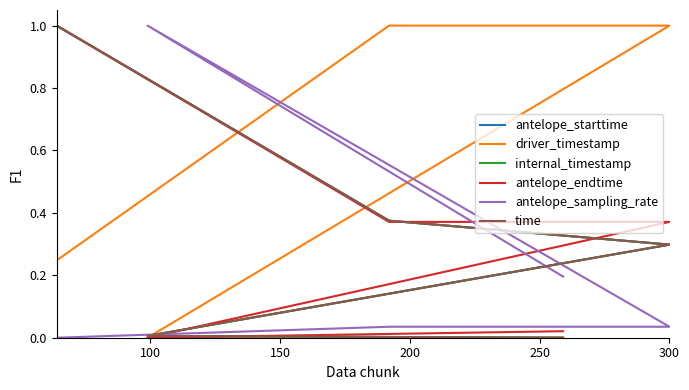

Does the chart display data point markers on the line(s)?

No